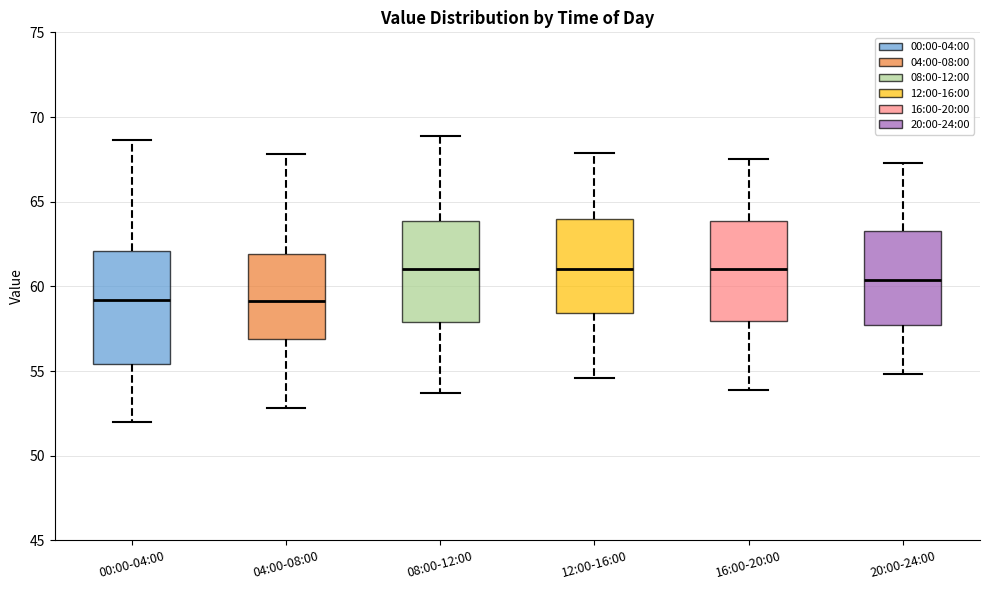

Reading left to right, transcribe this box plot: for each box, give where its median line is, the range the box spans, and where its two whiskers end, as read against the y-axis. The values are not printed on the chart, so give them approximately, as read against the axis.

00:00-04:00: median 59.0, box 55.5 to 62.0, whiskers 52.0 to 68.5
04:00-08:00: median 59.0, box 57.0 to 62.0, whiskers 53.0 to 68.0
08:00-12:00: median 61.0, box 58.0 to 64.0, whiskers 53.5 to 69.0
12:00-16:00: median 61.0, box 58.5 to 64.0, whiskers 54.5 to 68.0
16:00-20:00: median 61.0, box 58.0 to 64.0, whiskers 54.0 to 67.5
20:00-24:00: median 60.5, box 57.5 to 63.5, whiskers 55.0 to 67.5